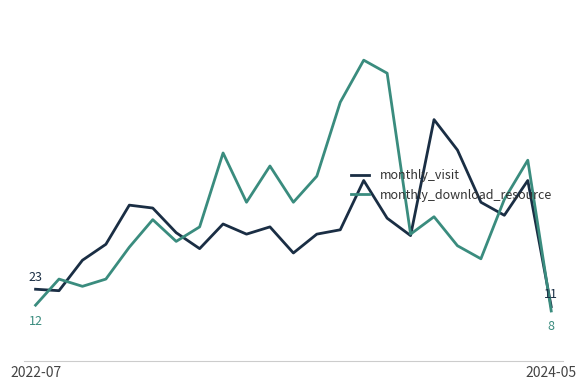

Does the chart display data point markers on the line(s)?

No